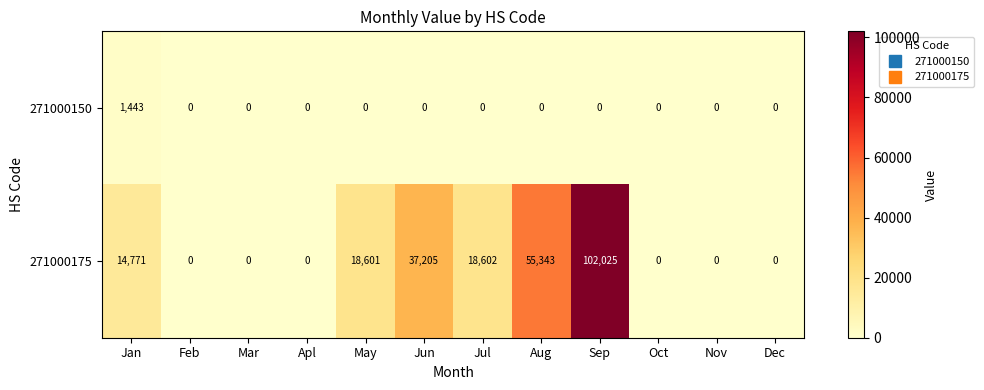

Rank the series at Aug from highest to lowest value.

271000175, 271000150